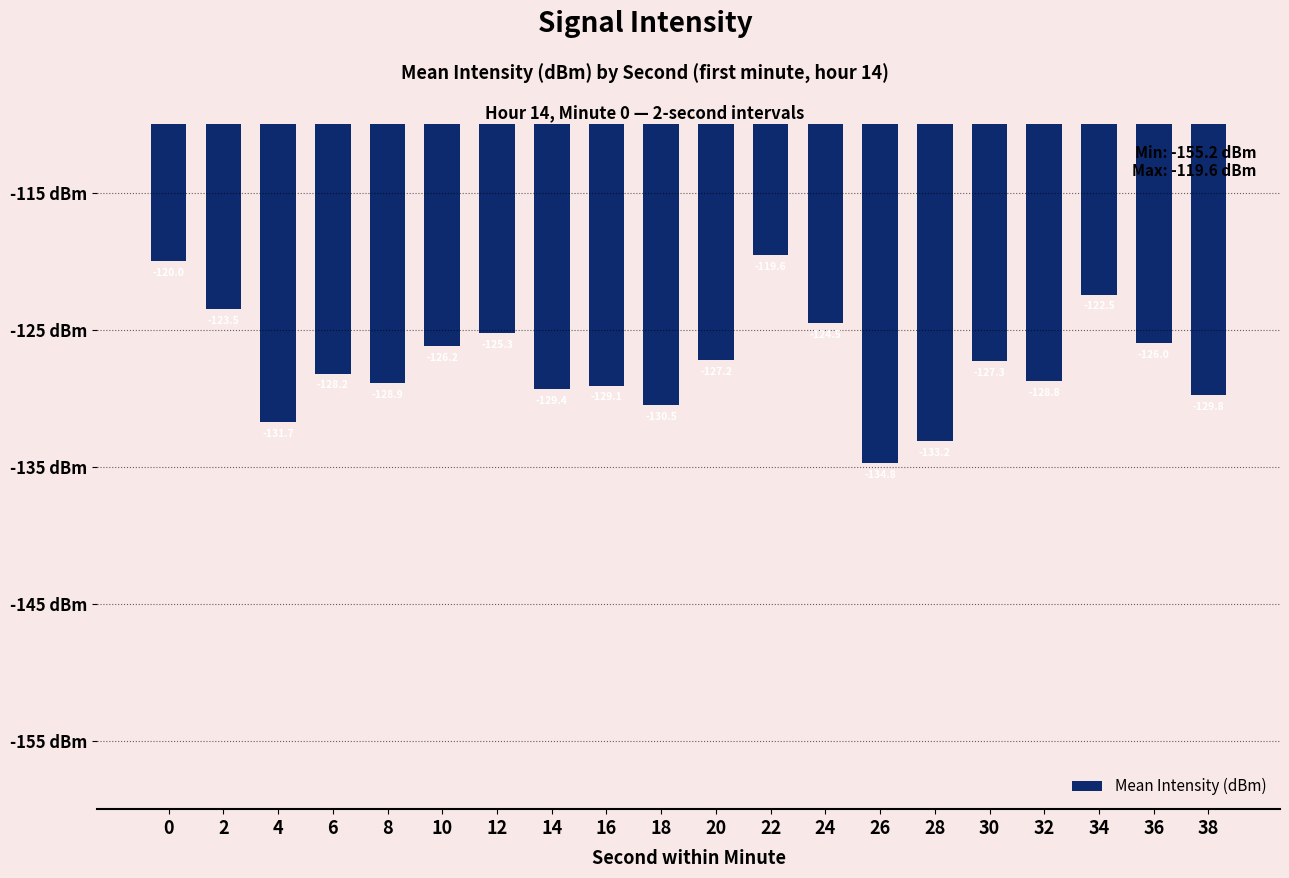

At which label is the value closest to -127?

20